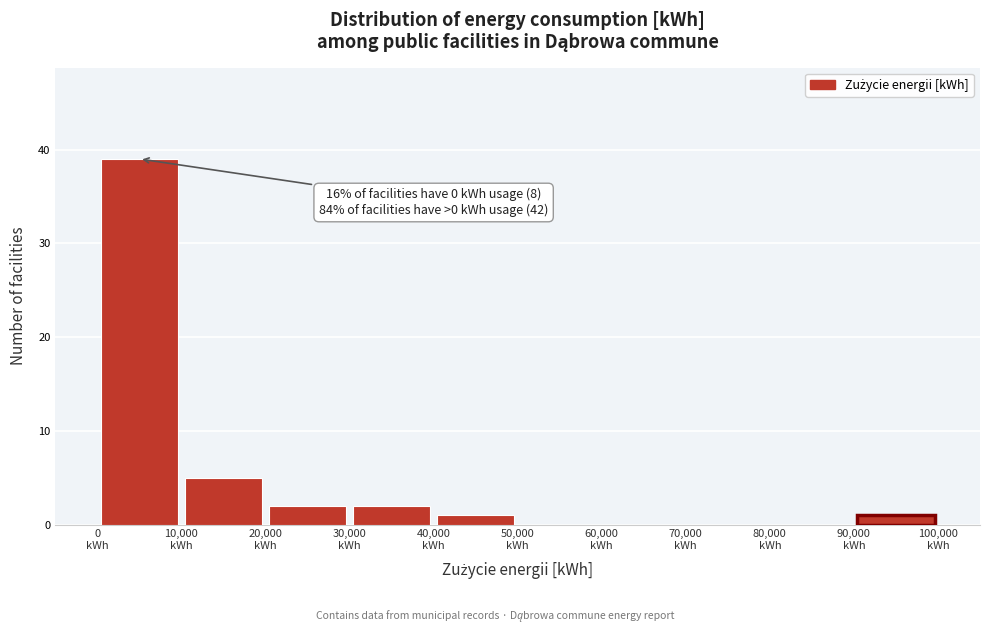

Over which range of the x-axis is the bar tallest?

0 to 10000